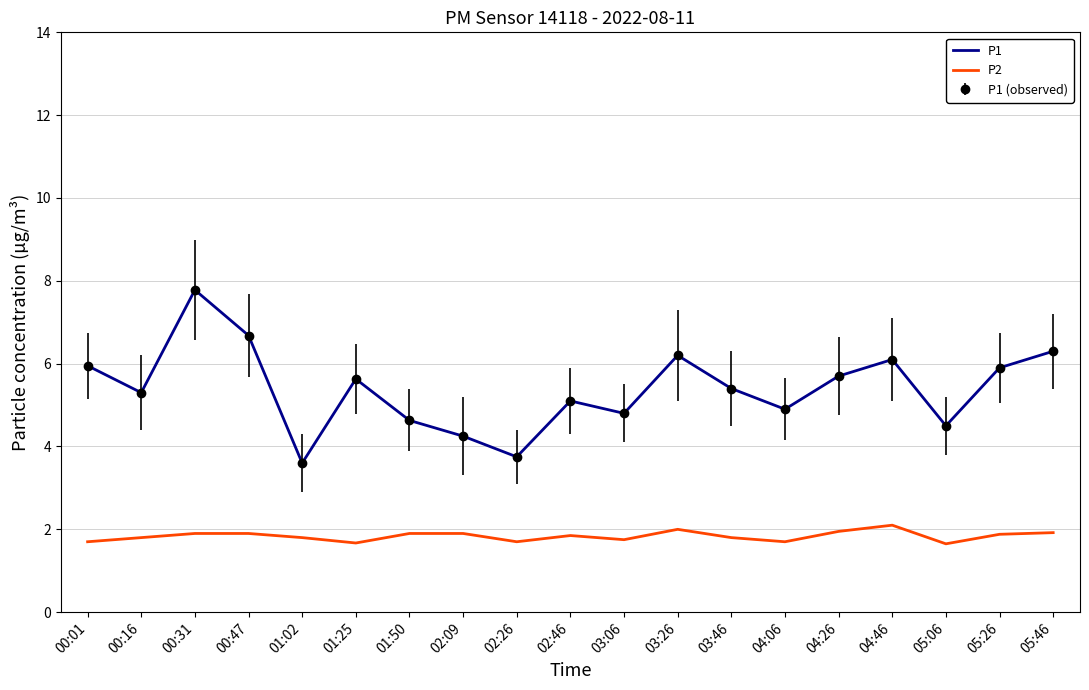

What is the maximum value shown in the chart?

7.8